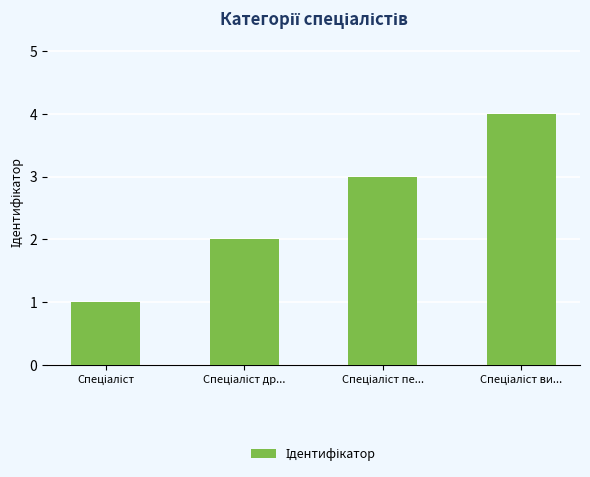

What is the sum of all values?

10